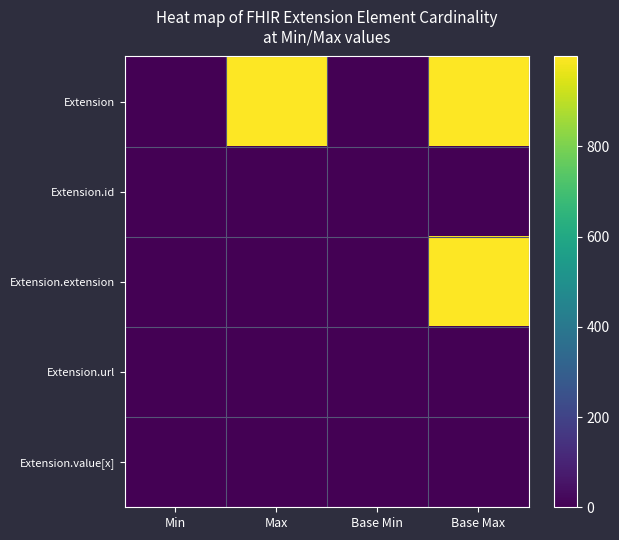

At which category is the sum across all series the highest?

Base Max